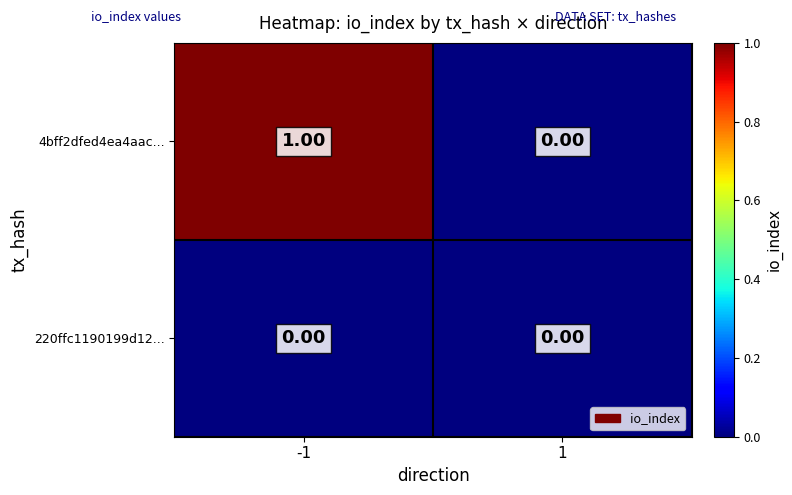

Is the value of 4bff2dfed4ea4aac... at -1 greater than the value of 220ffc1190199d12... at 1?

Yes